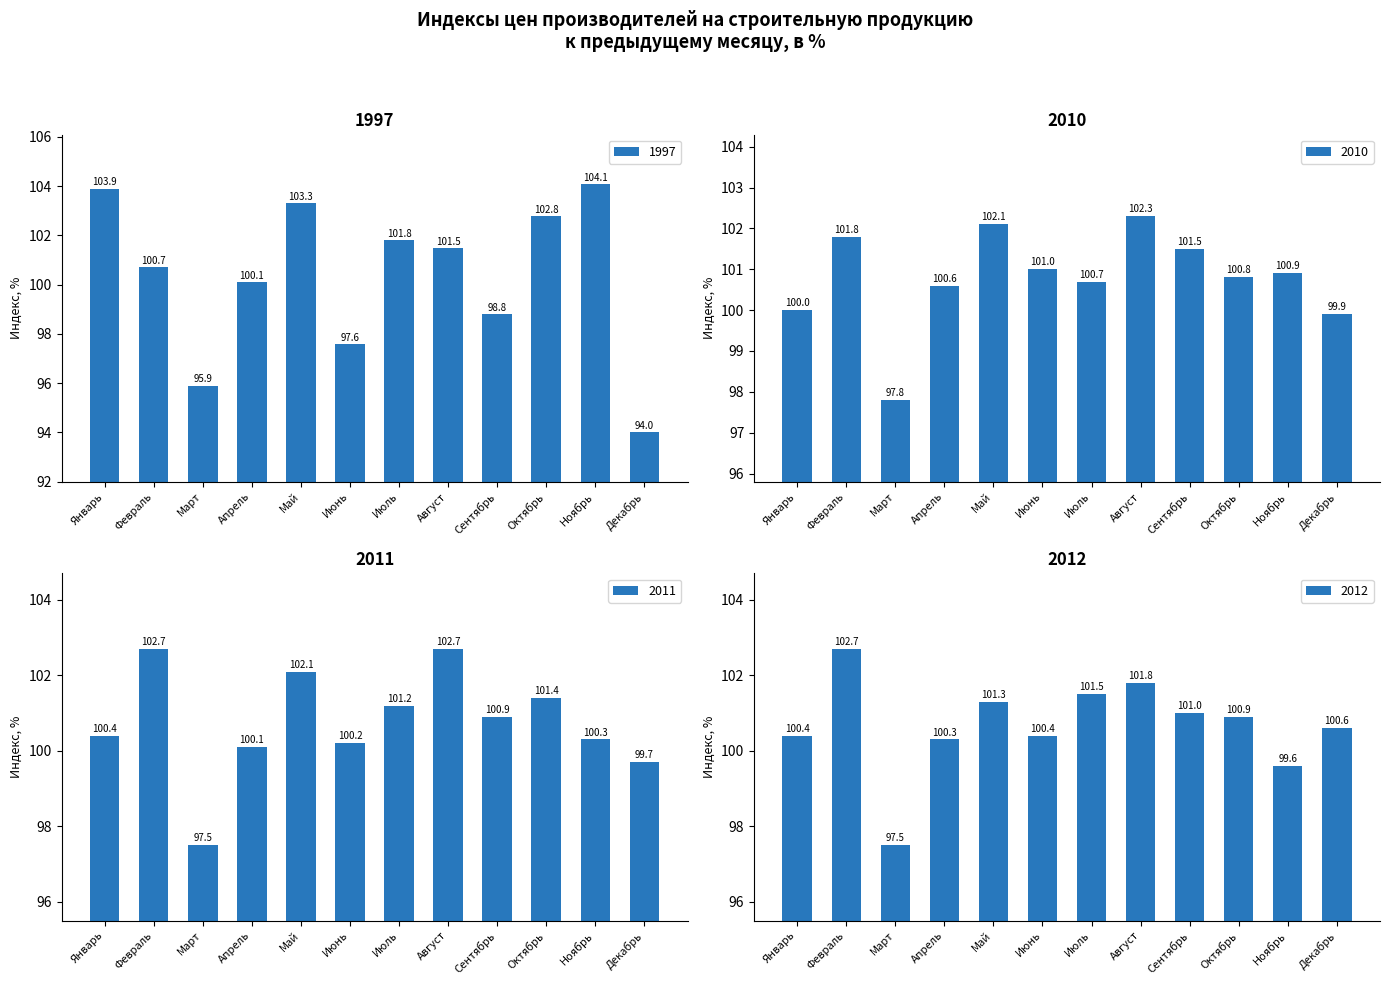

How many bars are there in total?

48